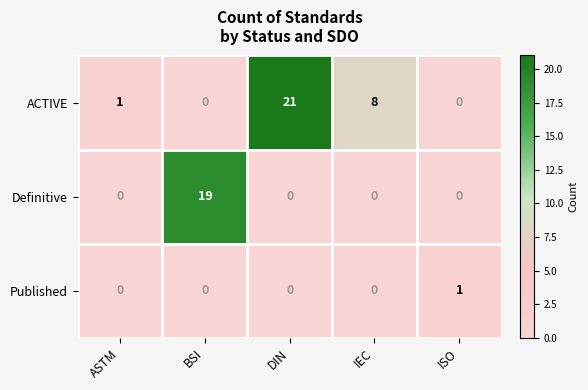

Reading left to right, transcribe all the data shown in this chart.

ACTIVE: ASTM=1	BSI=0	DIN=21	IEC=8	ISO=0
Definitive: ASTM=0	BSI=19	DIN=0	IEC=0	ISO=0
Published: ASTM=0	BSI=0	DIN=0	IEC=0	ISO=1